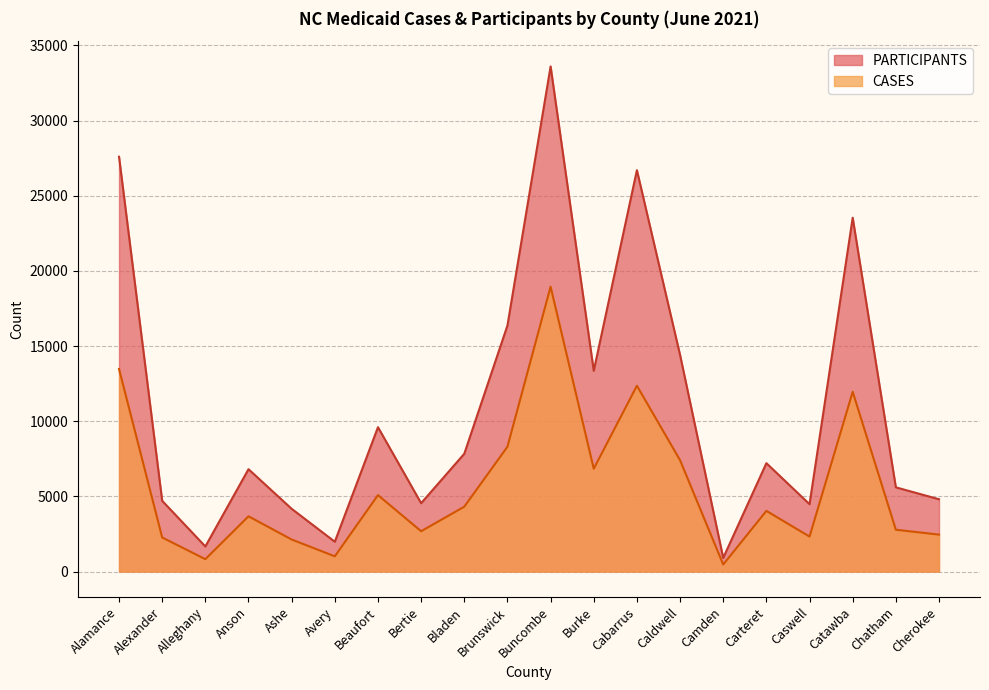

At how many categories does at least one series exceed 695?

20